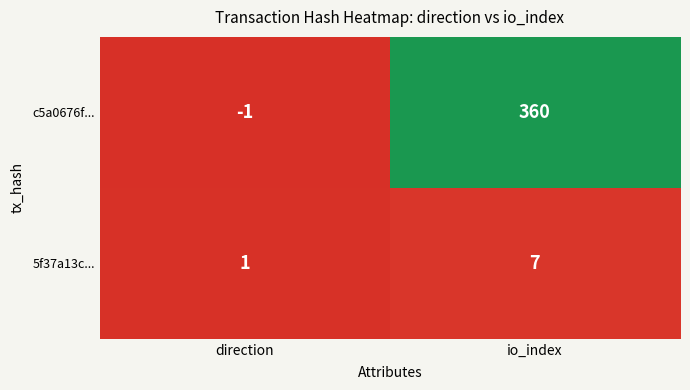

At which label does 5f37a13c... reach its minimum?

direction